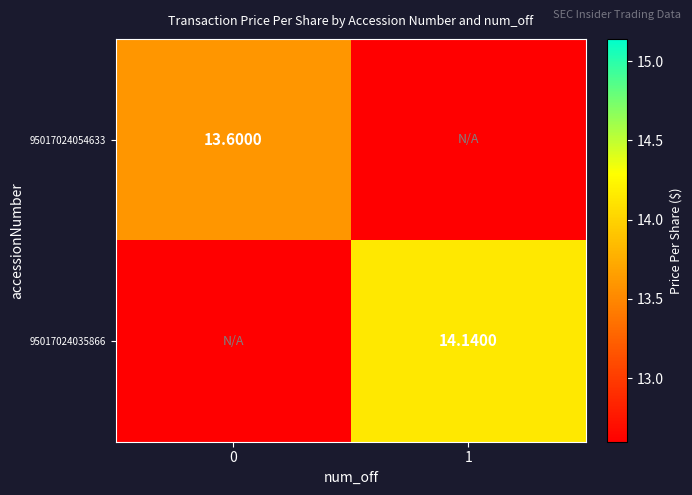

Which category has the highest value in the 95017024035866 series?

1